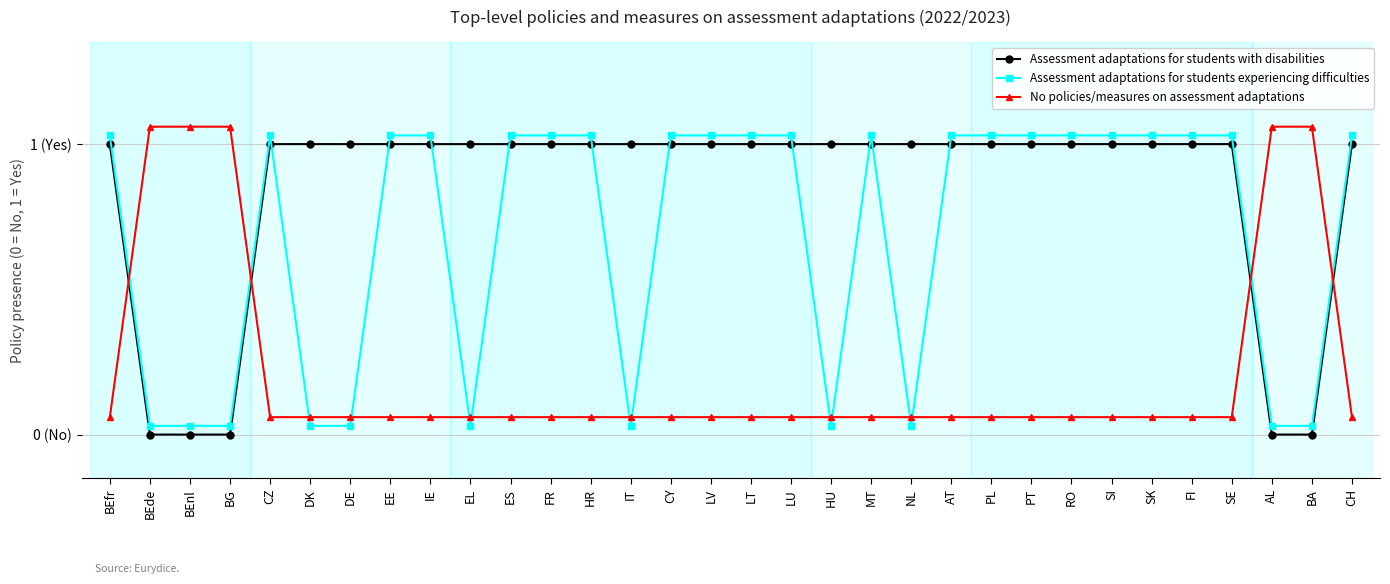

What is the sum of the Assessment adaptations for students with disabilities values at BG and CH?

1.0